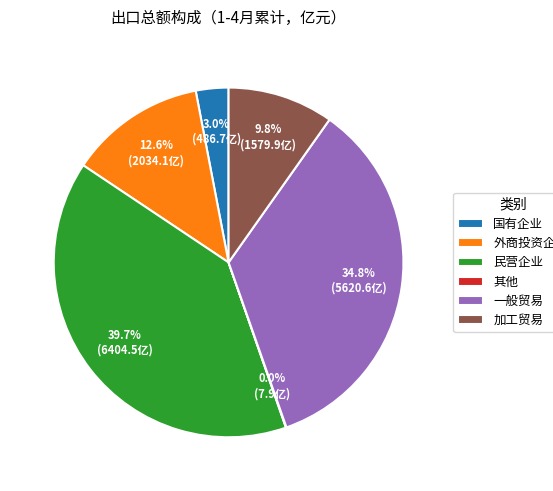

Which category has the biggest portion of the pie?

民营企业